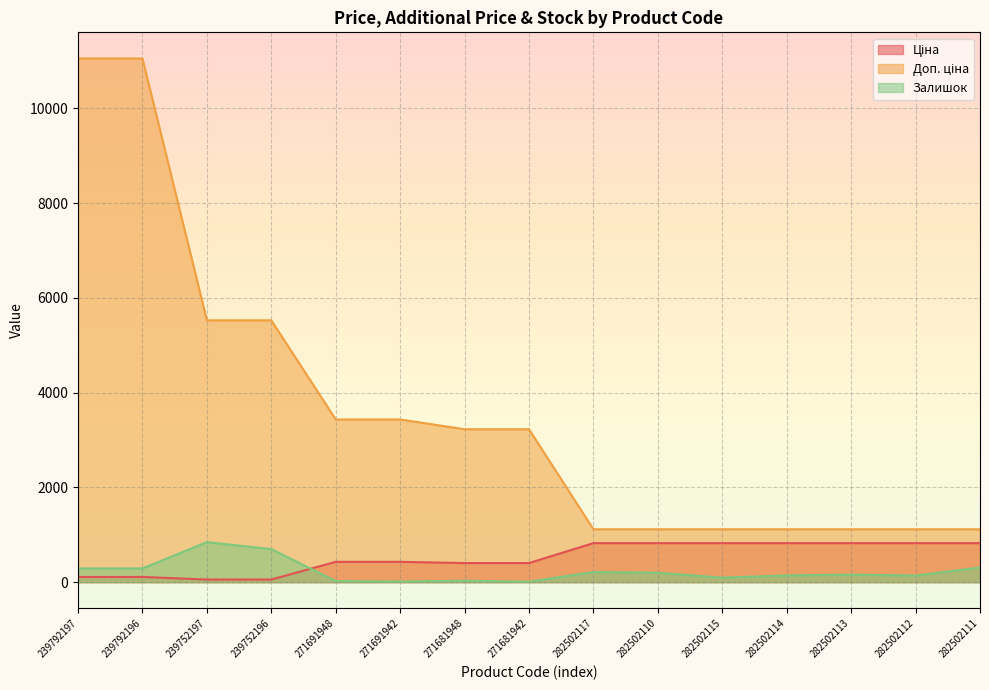

True or false: Доп. ціна has more than 2 points higher than both neighbors.

False